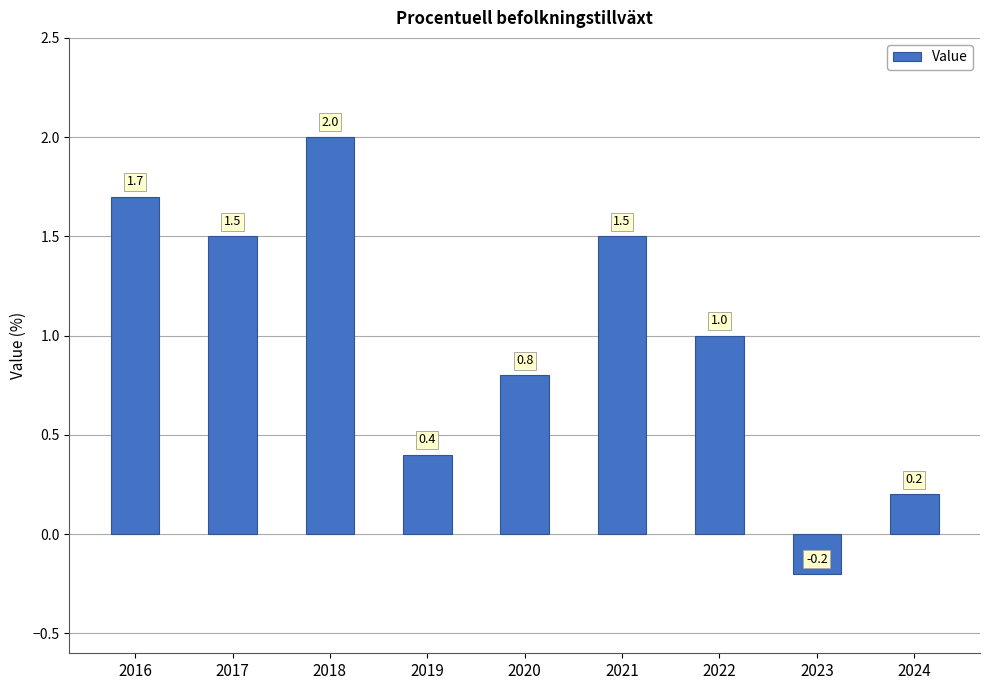

What is the value of the 1st bar from the left?

1.7